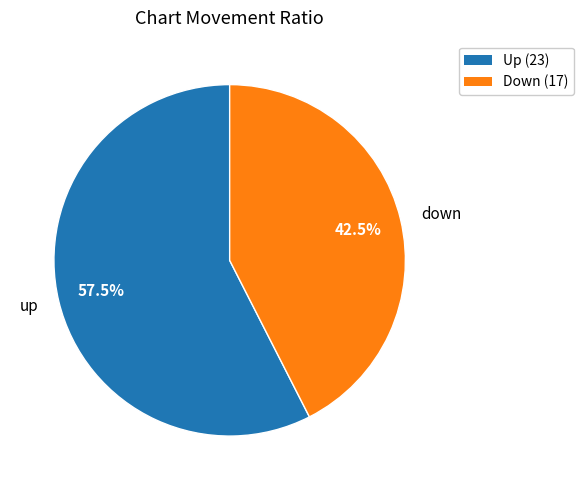

Rank the categories by value from lowest to highest.

down, up